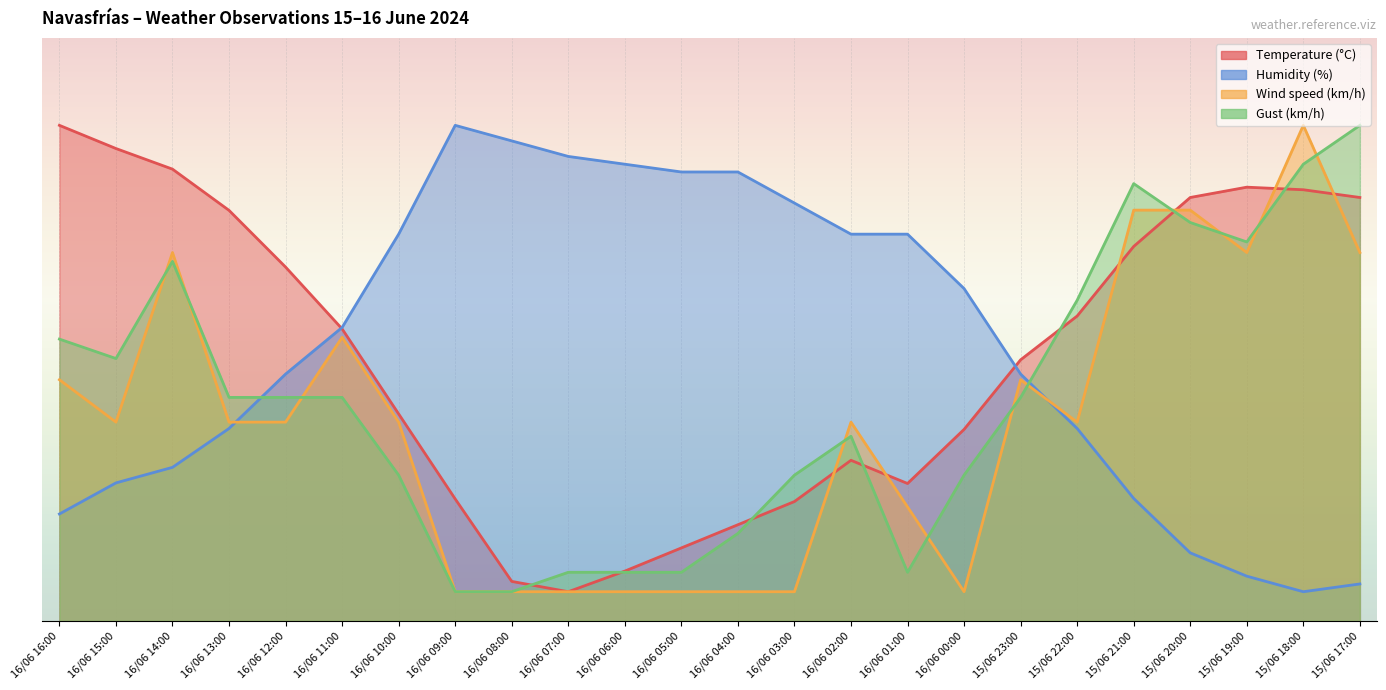

The Wind speed (km/h) series shows 5.0 at 16/06 05:00. True or false?

True